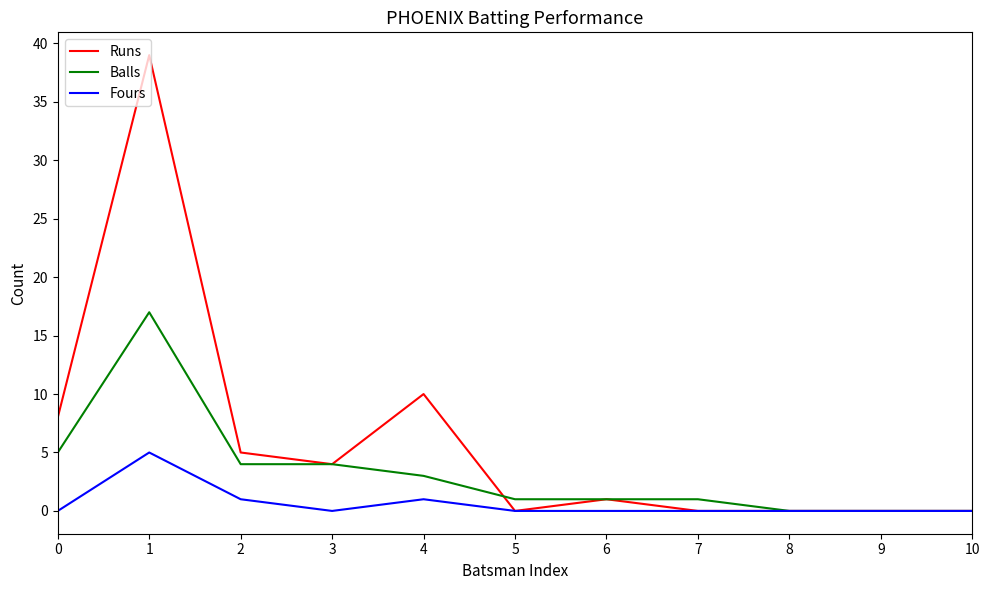

How many lines are shown in the chart?

3